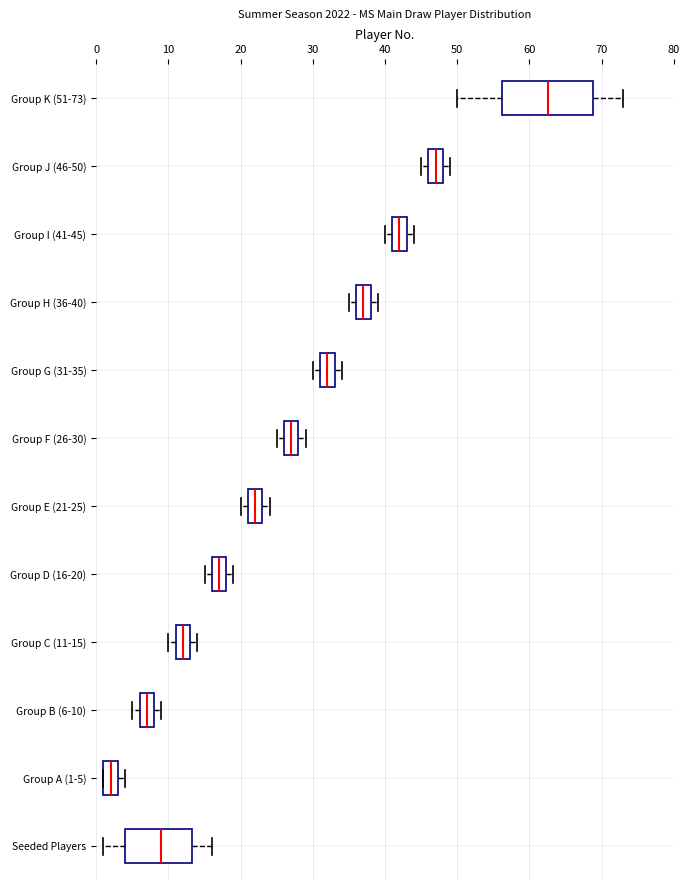

Reading bottom to top, read every box against the x-axis: the position of its median line, the range the box covers, and the ends of its whiskers. The values are not printed on the chart, so give them approximately, as read against the axis.

Seeded Players: median 9, box 4 to 13, whiskers 1 to 16
Group A (1-5): median 2, box 1 to 3, whiskers 1 to 4
Group B (6-10): median 7, box 6 to 8, whiskers 5 to 9
Group C (11-15): median 12, box 11 to 13, whiskers 10 to 14
Group D (16-20): median 17, box 16 to 18, whiskers 15 to 19
Group E (21-25): median 22, box 21 to 23, whiskers 20 to 24
Group F (26-30): median 27, box 26 to 28, whiskers 25 to 29
Group G (31-35): median 32, box 31 to 33, whiskers 30 to 34
Group H (36-40): median 37, box 36 to 38, whiskers 35 to 39
Group I (41-45): median 42, box 41 to 43, whiskers 40 to 44
Group J (46-50): median 47, box 46 to 48, whiskers 45 to 49
Group K (51-73): median 63, box 56 to 69, whiskers 50 to 73